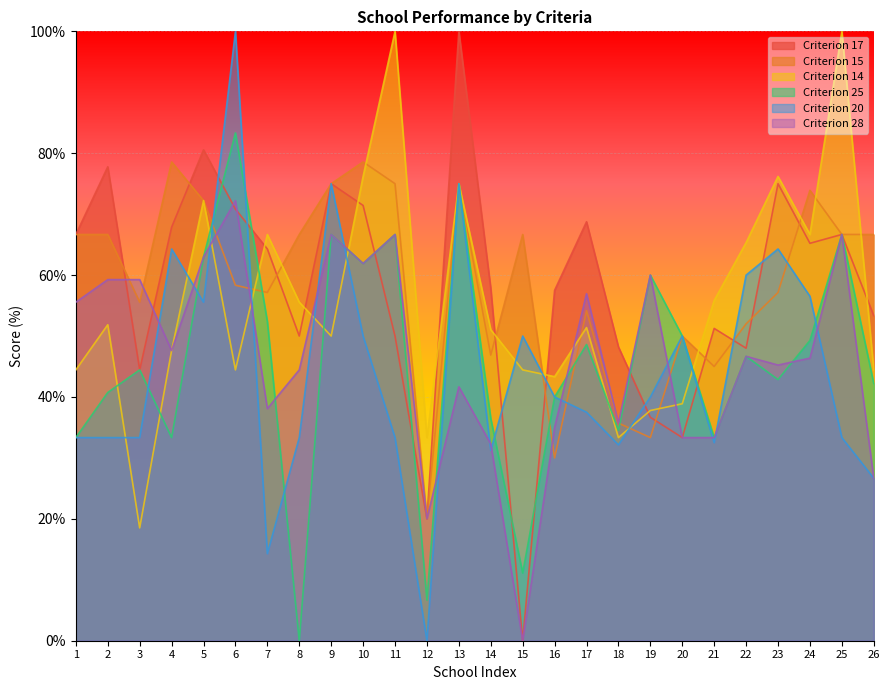

True or false: col_14 and col_16 cross at least once.

True